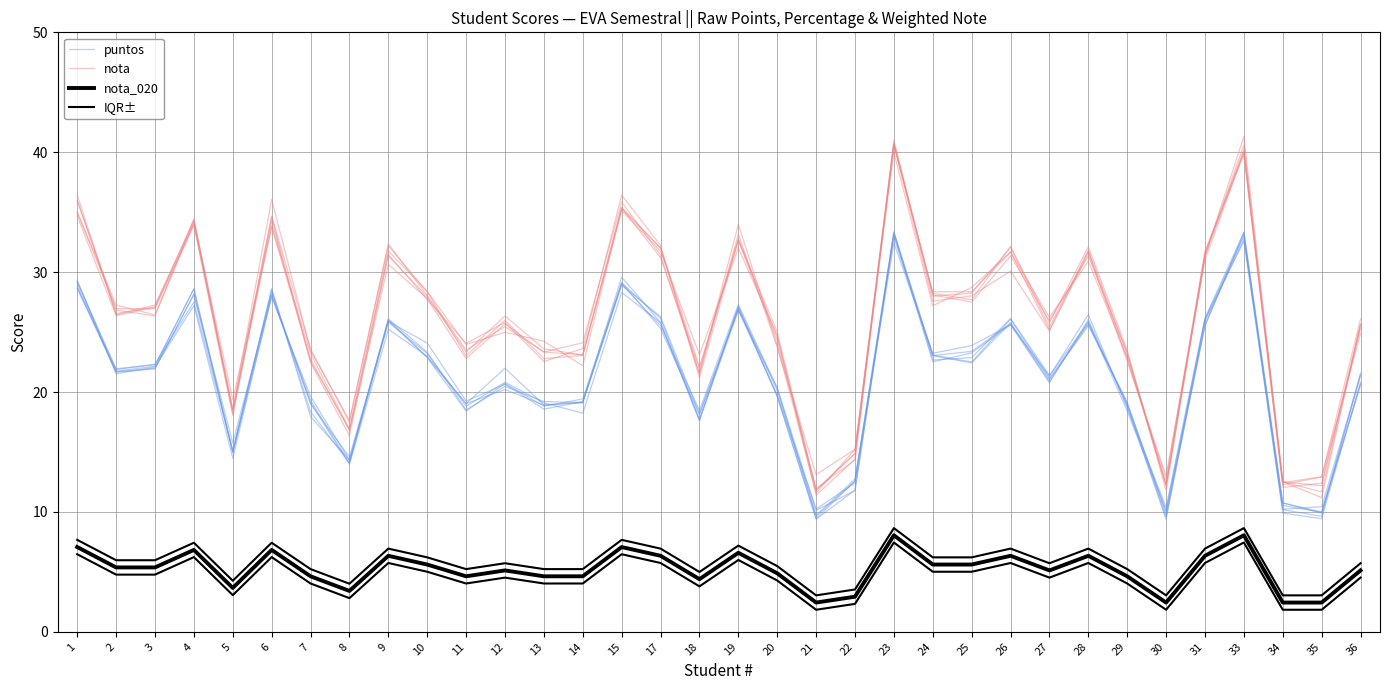

True or false: puntos and nota_020 cross at least once.

False